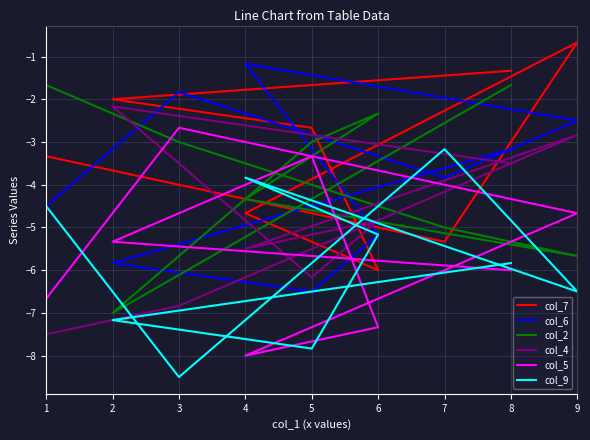

Where is col_7 nearest to the value -3?

1